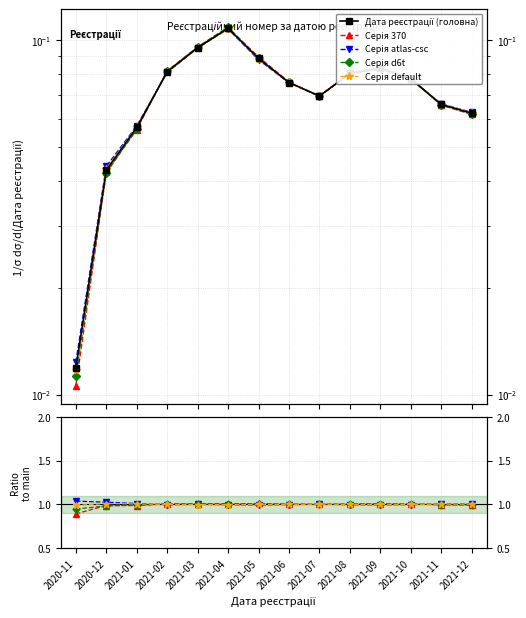

Reading left to right, transcribe all the data shown in this chart.

Дата реєстрації (головна): 0.0	0.0	0.1	0.1	0.1	0.1	0.1	0.1	0.1	0.1	0.1	0.1	0.1	0.1
Серія 370: 0.9	1.0	1.0	1.0	1.0	1.0	1.0	1.0	1.0	1.0	1.0	1.0	1.0	1.0
Серія atlas-csc: 1.0	1.0	1.0	1.0	1.0	1.0	1.0	1.0	1.0	1.0	1.0	1.0	1.0	1.0
Серія d6t: 0.9	1.0	1.0	1.0	1.0	1.0	1.0	1.0	1.0	1.0	1.0	1.0	1.0	1.0
Серія default: 1.0	1.0	1.0	1.0	1.0	1.0	1.0	1.0	1.0	1.0	1.0	1.0	1.0	1.0